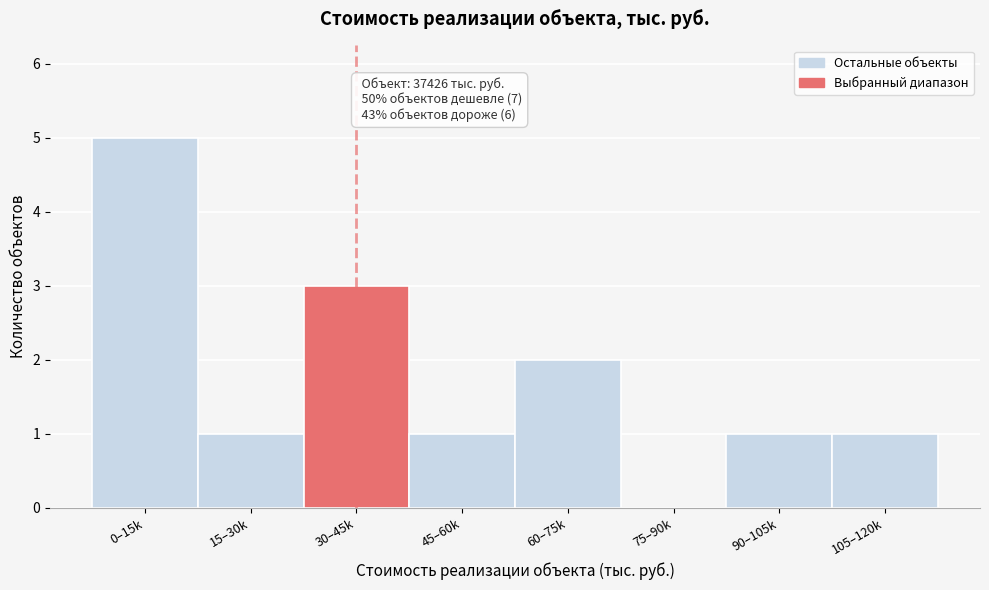

Reading left to right, what are all the values shown in this chart?

0–15k=5	15–30k=1	30–45k=3	45–60k=1	60–75k=2	75–90k=0	90–105k=1	105–120k=1